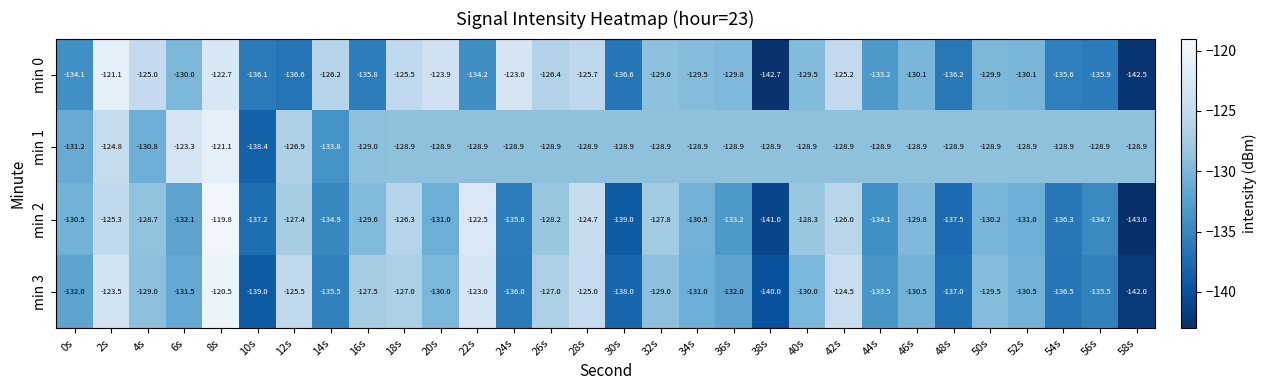

What is the difference between the second highest and minimum values in the min 0 series?

20.0